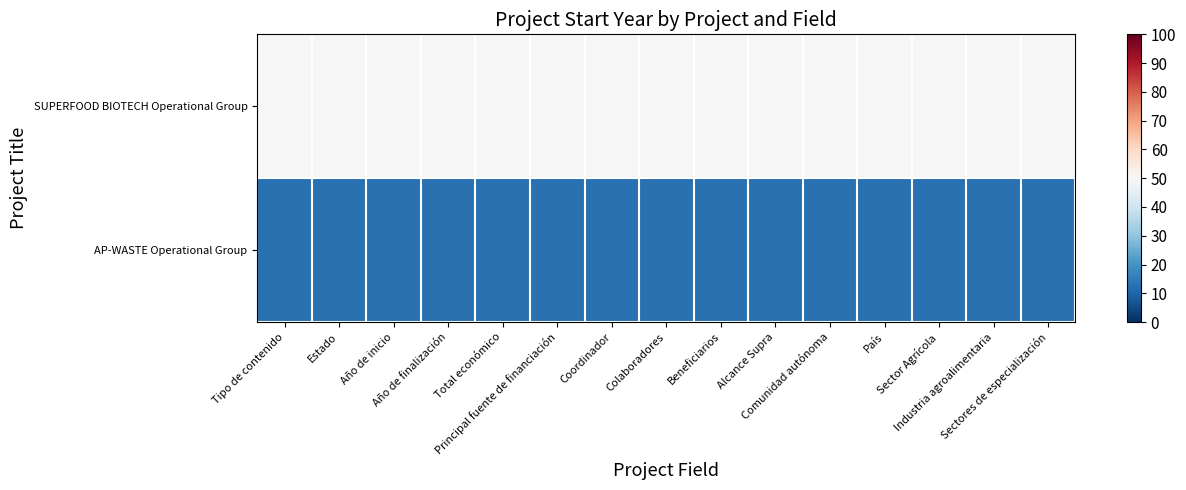

List the series in order of their overall mean, highest first.

SUPERFOOD BIOTECH Operational Group, AP-WASTE Operational Group